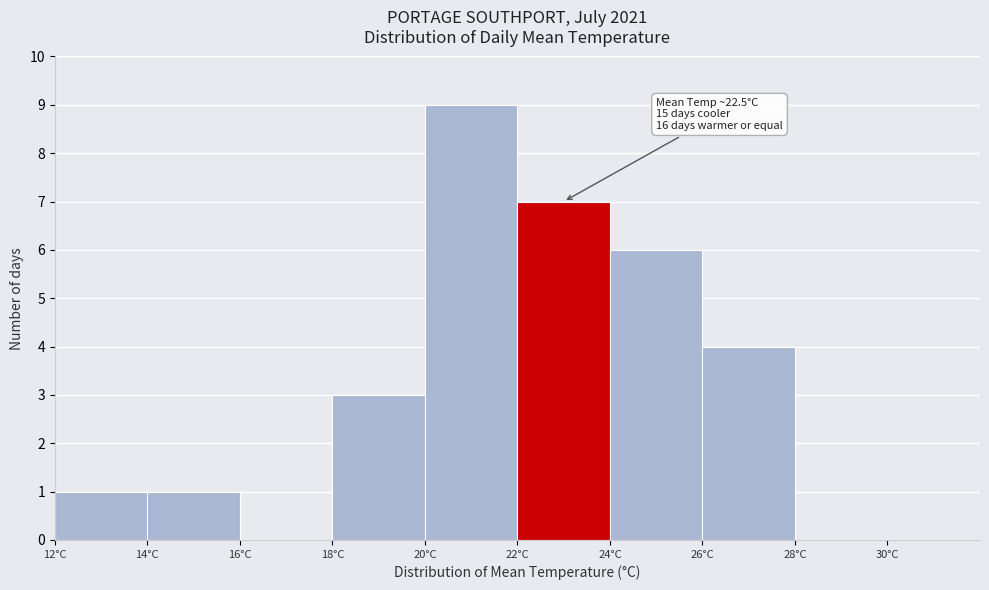

Over which range of the x-axis is the bar tallest?

20 to 22